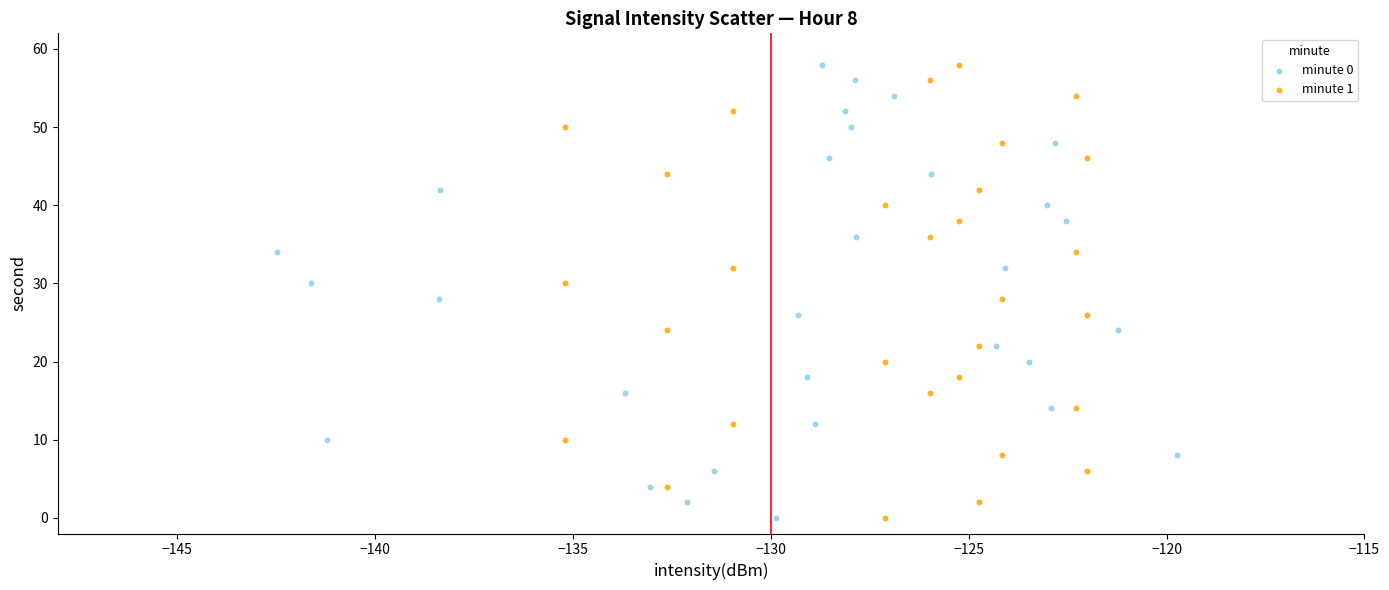

What are all the series names shown in the legend?

minute 0, minute 1